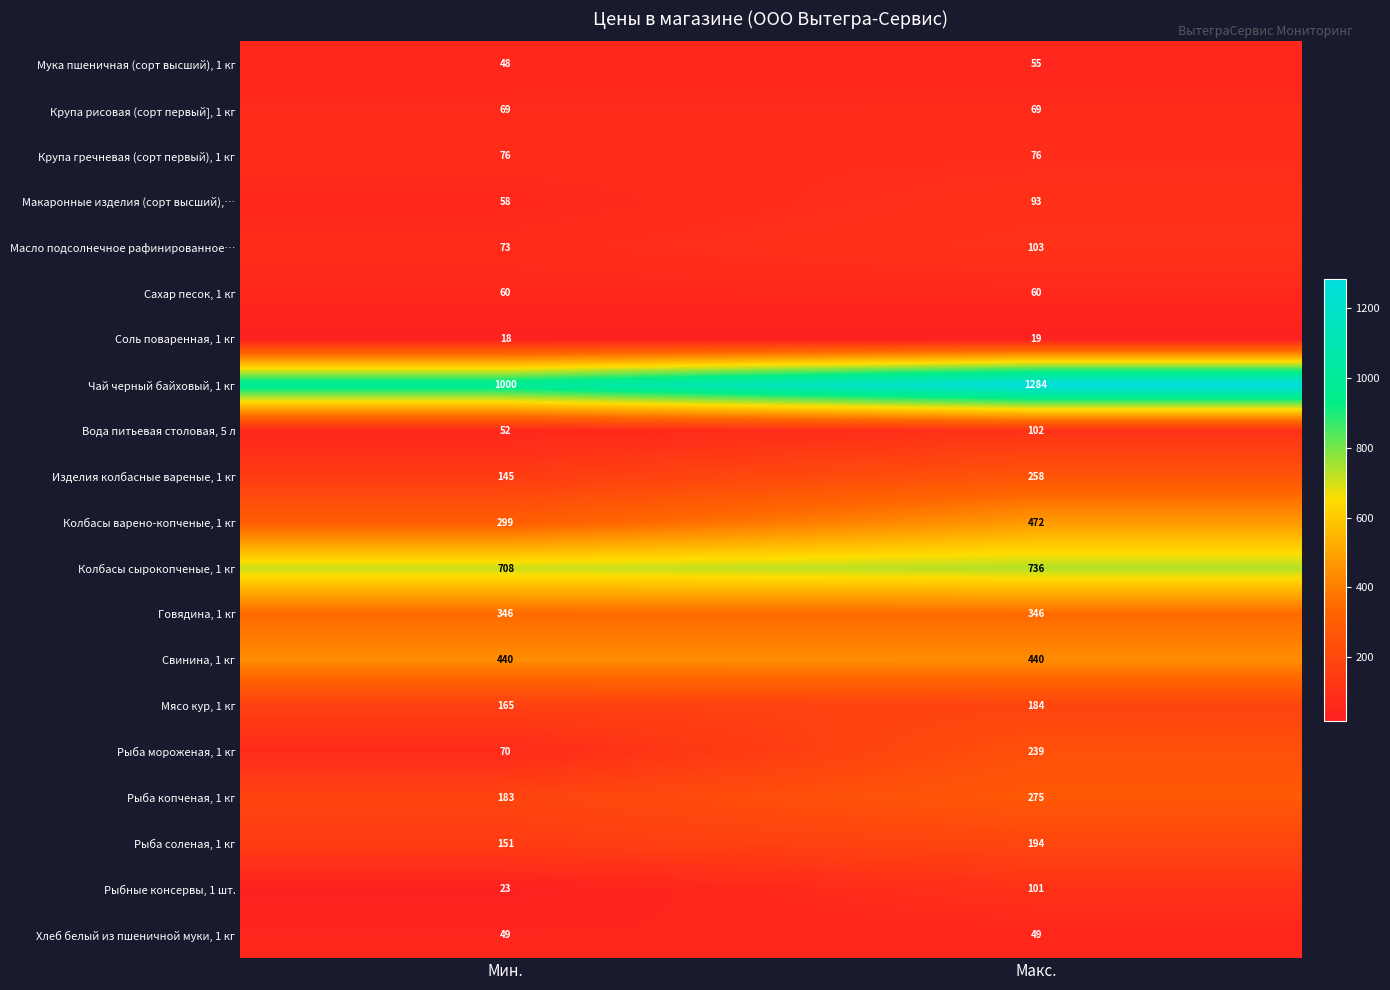

The Крупа гречневая (сорт первый), 1 кг series shows 76 at Мин.. True or false?

True